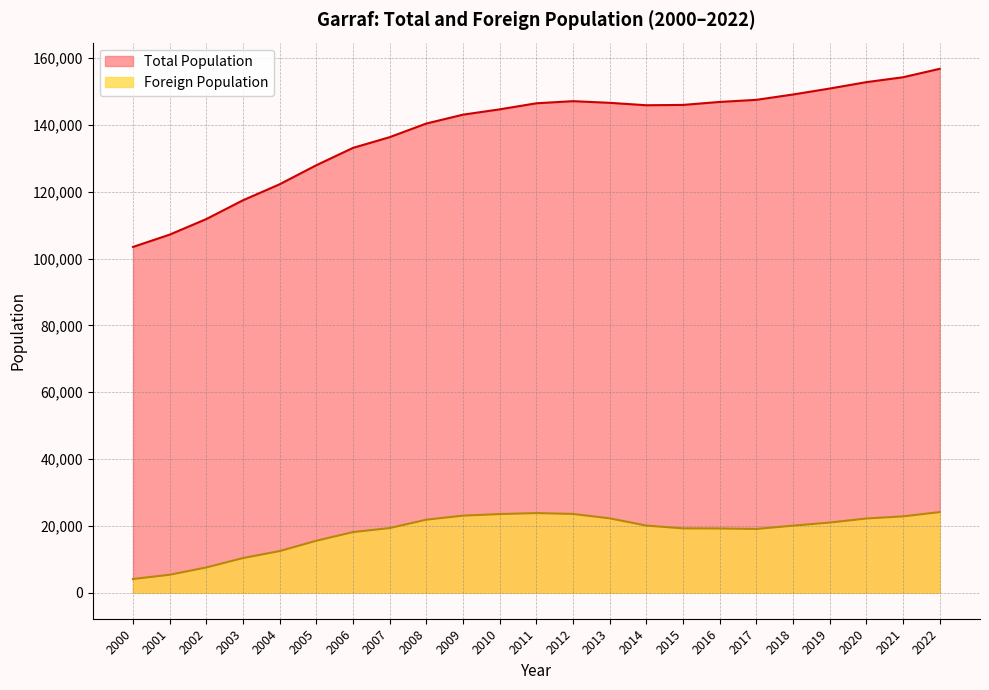

What is the difference between the highest and lowest values at 2014?

125837